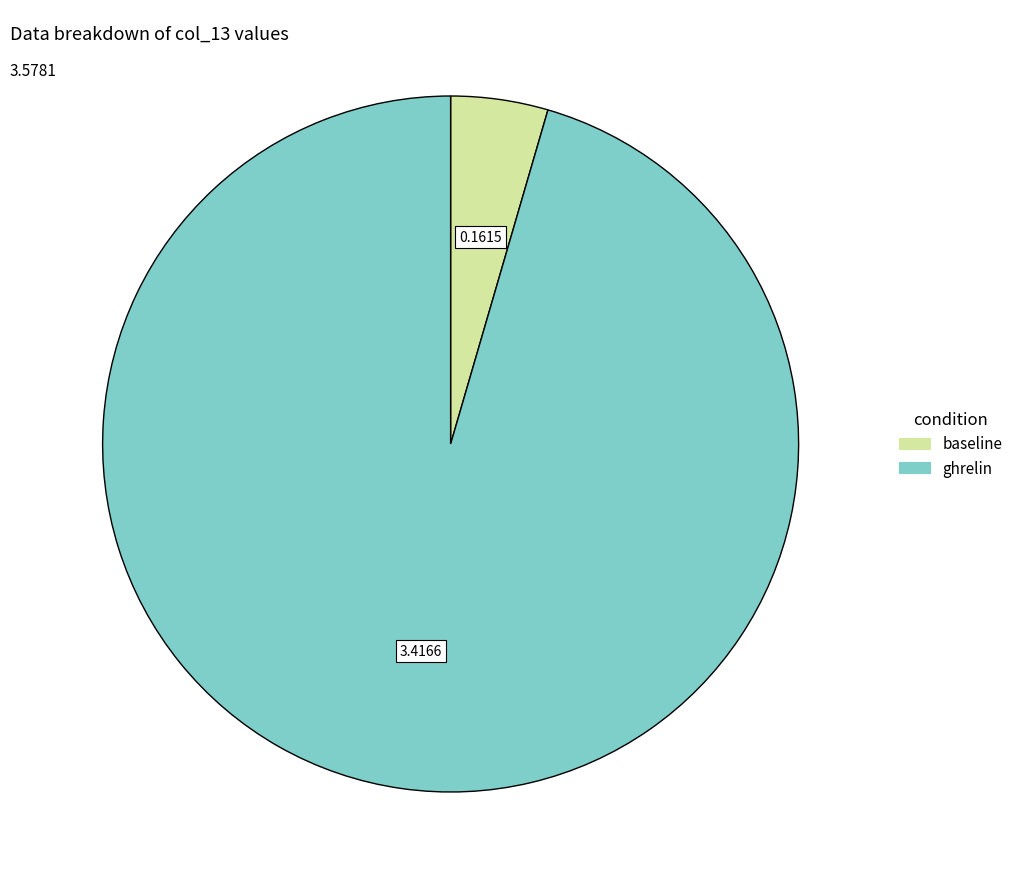

Which has a higher value, ghrelin or baseline?

ghrelin